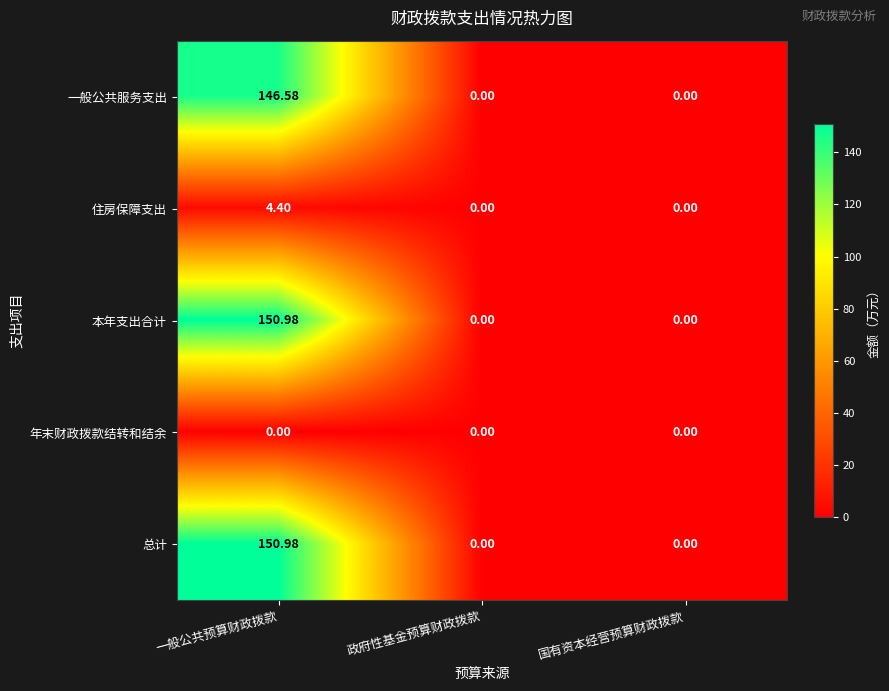

At which category is the sum across all series the highest?

一般公共预算财政拨款